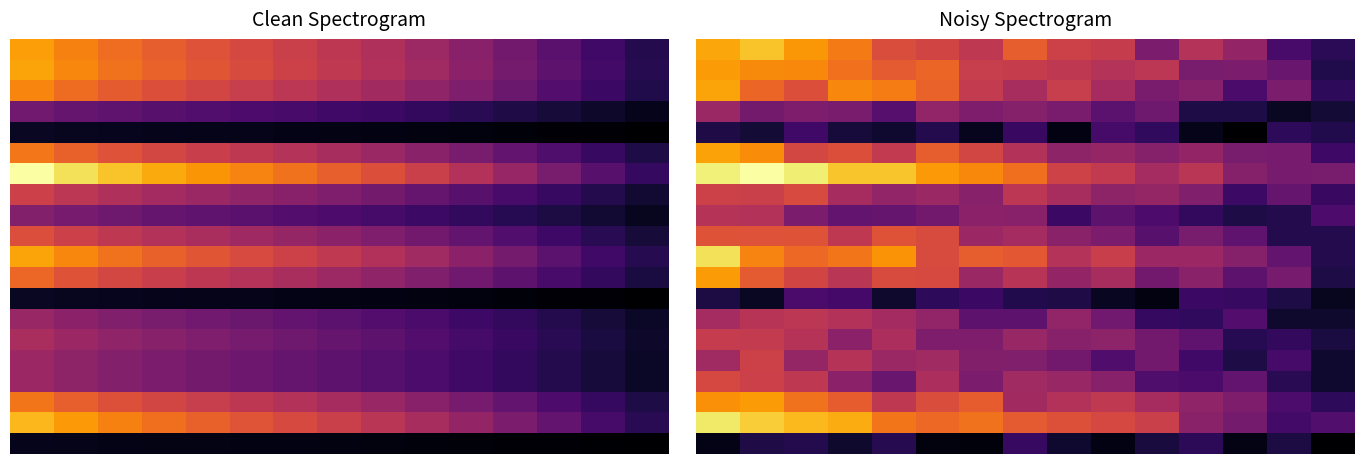

Between 11 and 5, which is larger?

5